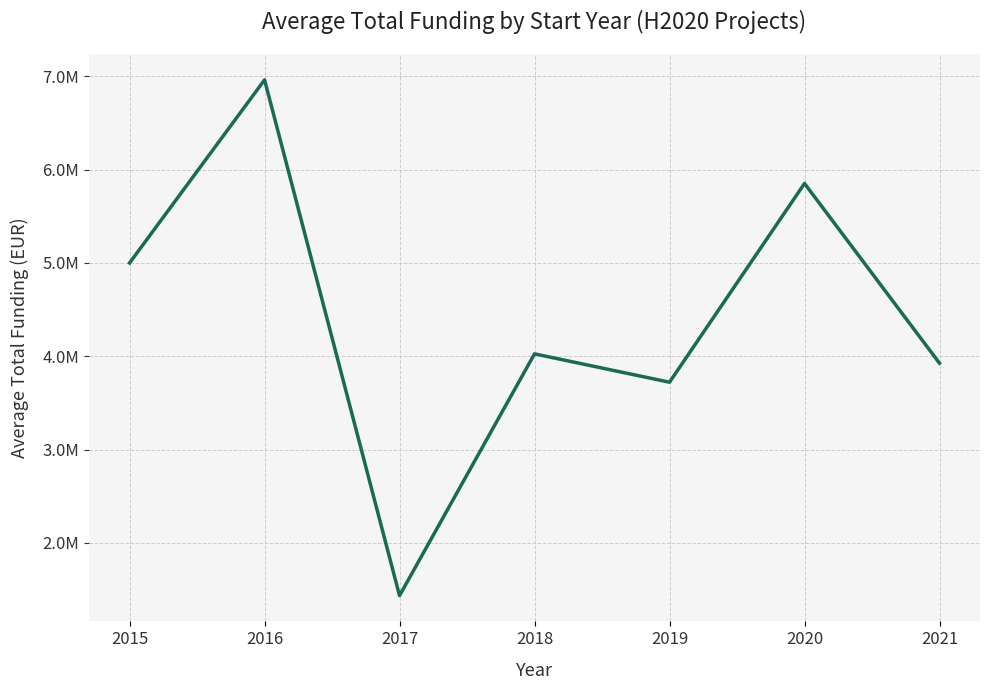

Does the chart have visible grid lines?

Yes